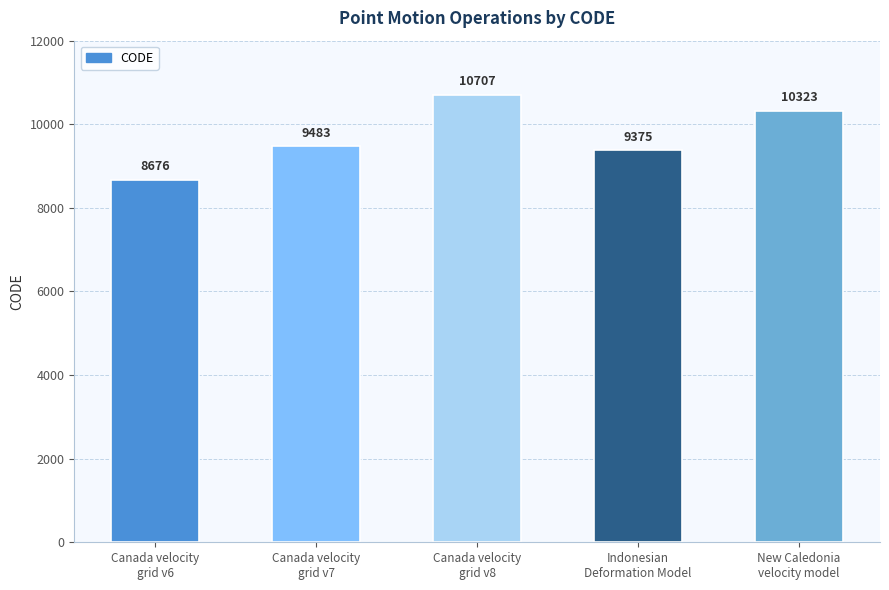

The value at New Caledonia
velocity model is 3568. True or false?

False